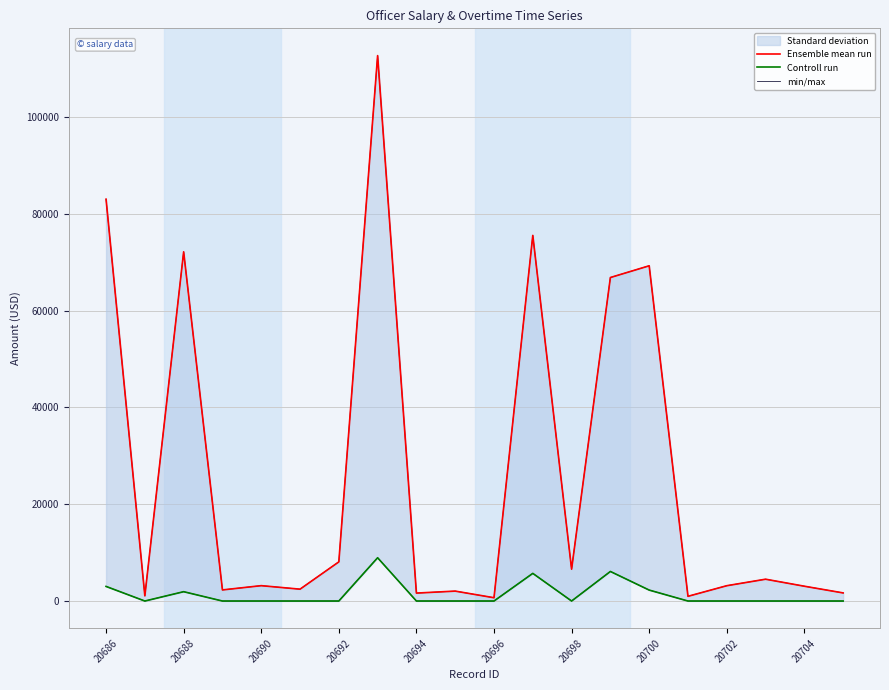

Reading right to left, list all the values displayed in this chart.

Ensemble mean run: 1675.0	3060.0	4509.0	3165.0	975.0	69266.8	66843.1	6581.0	75543.9	680.0	2050.0	1639.0	112693.7	8091.0	2450.0	3175.0	2294.5	72153.0	1075.0	83020.7
Controll run: 0.0	0.0	0.0	0.0	0.0	2262.3	6107.6	0.0	5714.0	0.0	0.0	0.0	8941.2	0.0	0.0	0.0	0.0	1928.6	0.0	3016.5
min/max: 1675.0	3060.0	4509.0	3165.0	975.0	69266.8	66843.1	6581.0	75543.9	680.0	2050.0	1639.0	112693.7	8091.0	2450.0	3175.0	2294.5	72153.0	1075.0	83020.7